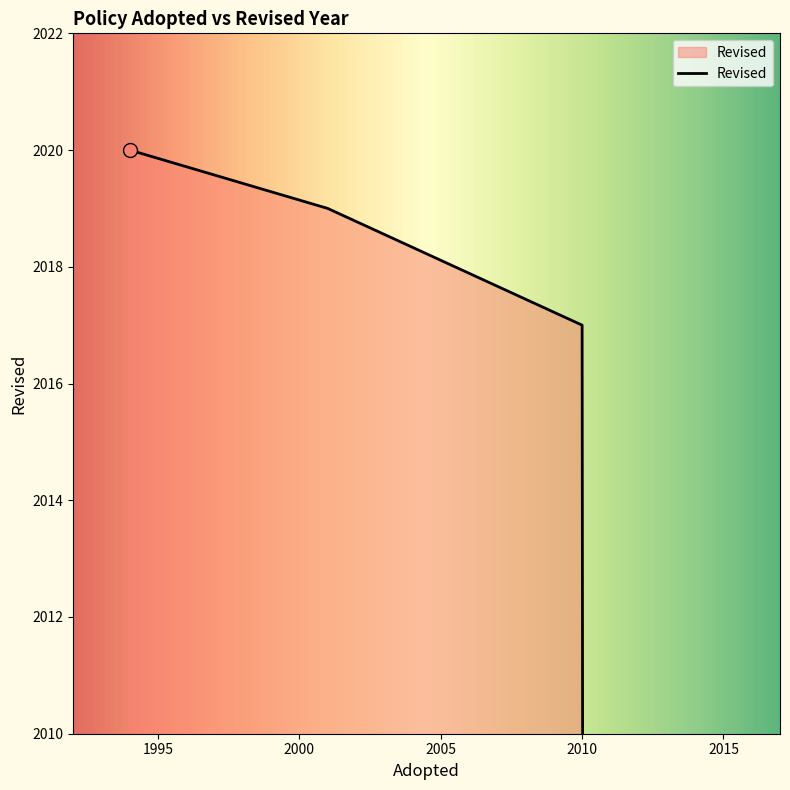

Which has a higher value, 2010 or 2015?

2010